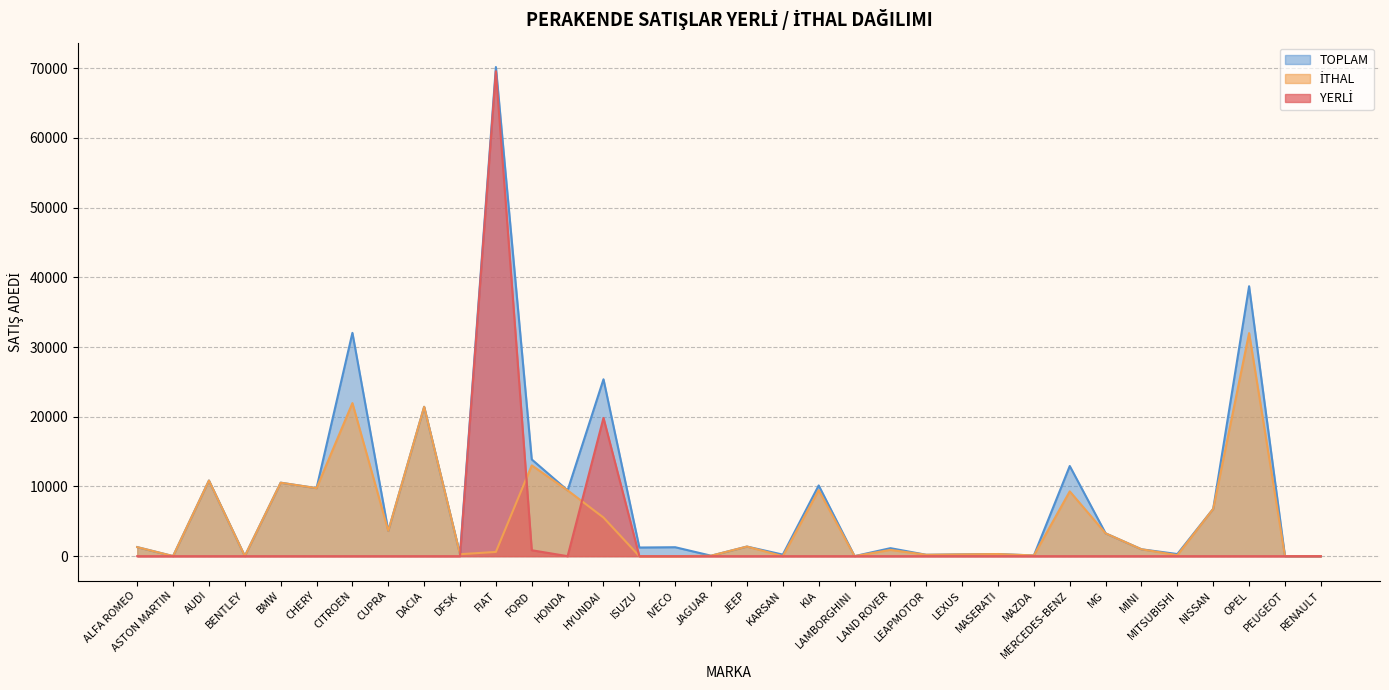

How many intersections are there between YERLİ and İTHAL?

3